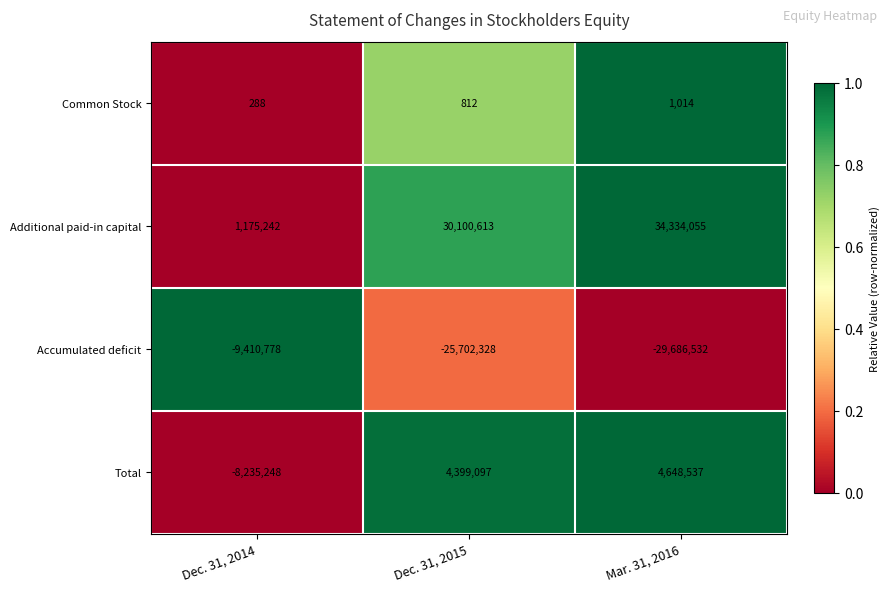

At which category is the sum across all series the highest?

Mar. 31, 2016